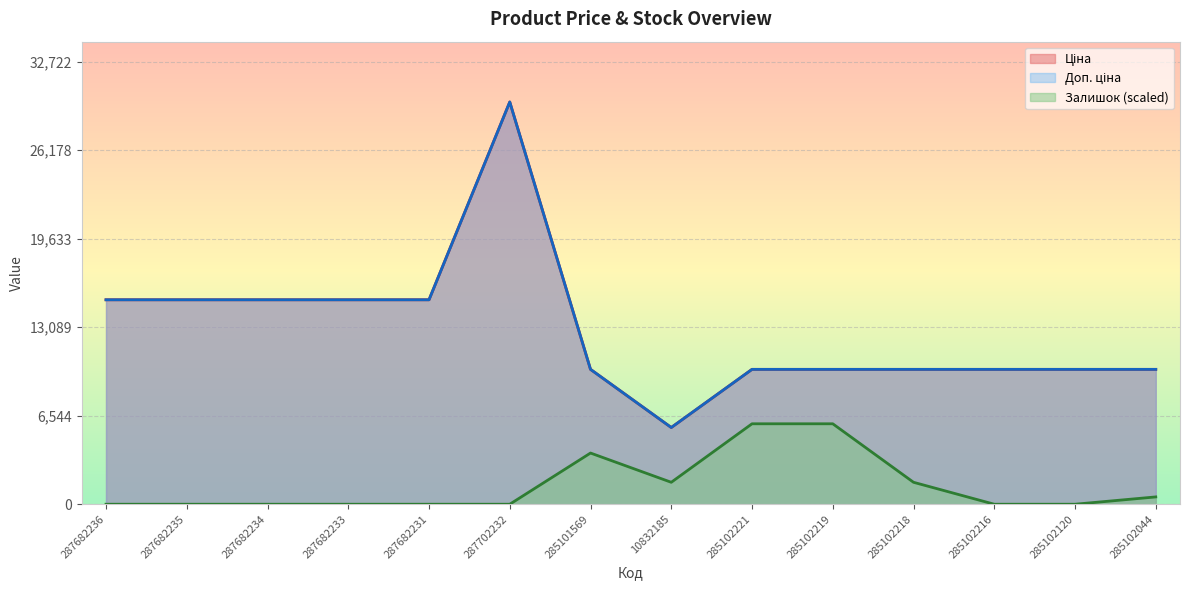

What is the difference between the maximum and second lowest values in the Доп. ціна series?

19772.3